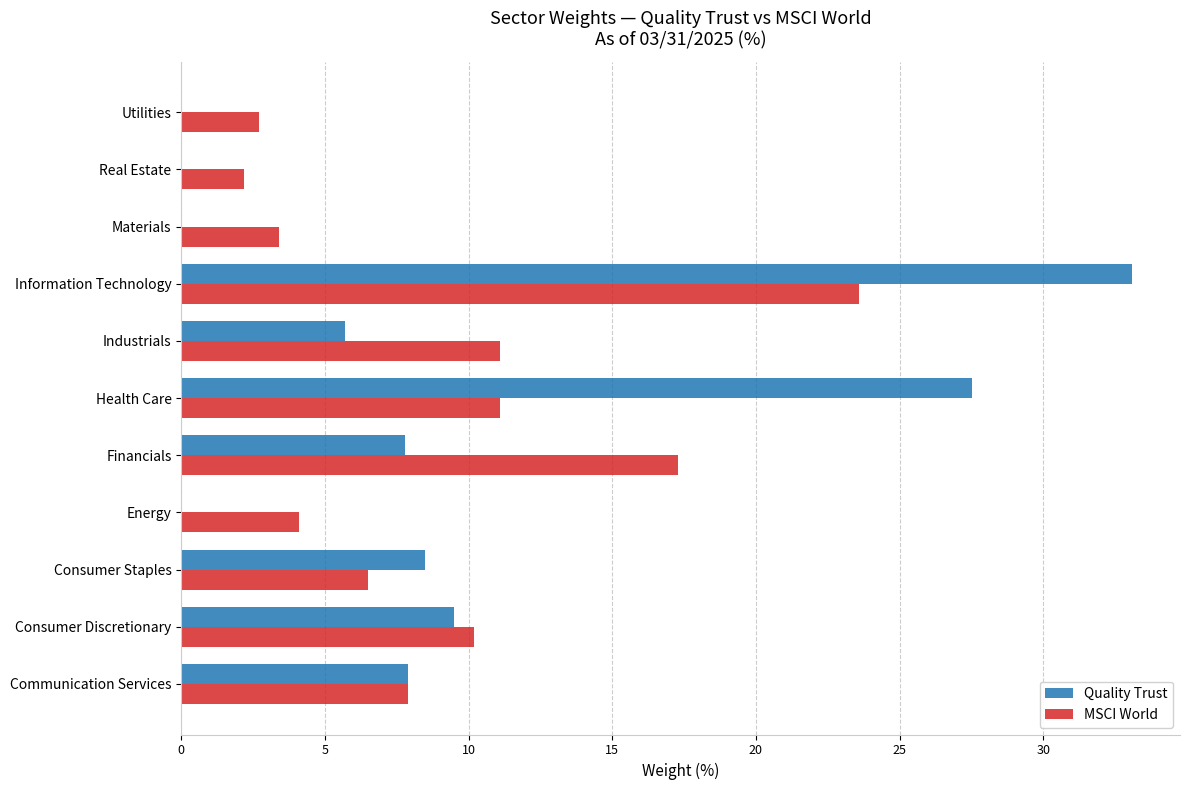

Is the value of Quality Trust at Real Estate greater than the value of MSCI World at Real Estate?

No